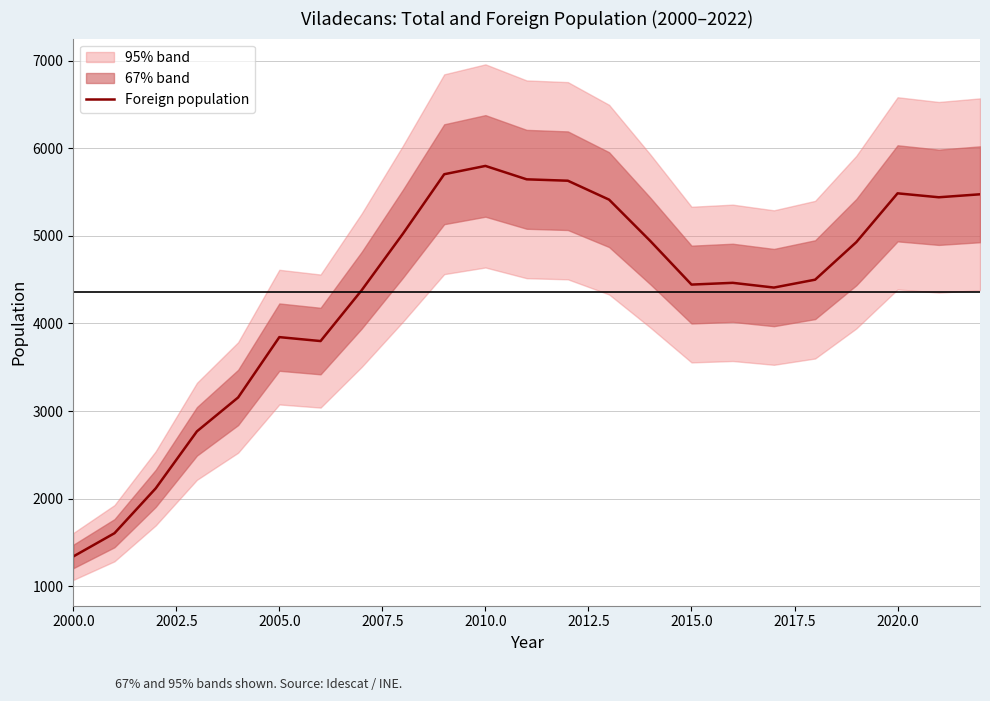

At which label does Foreign population reach its minimum?

2000.0